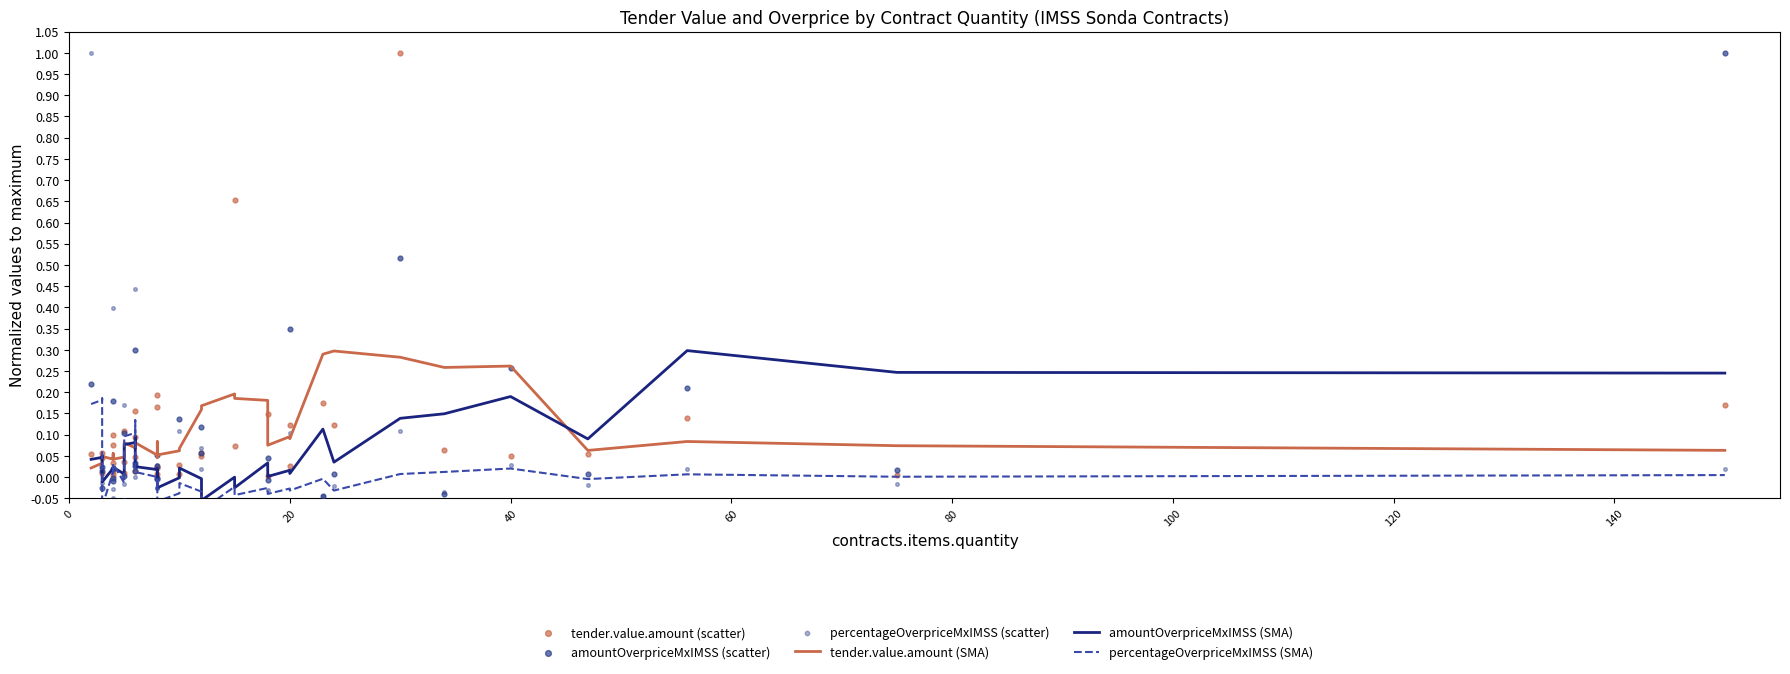

Is the value of tender.value.amount (SMA) at 36 greater than the value of amountOverpriceMxIMSS (SMA) at 22?

Yes